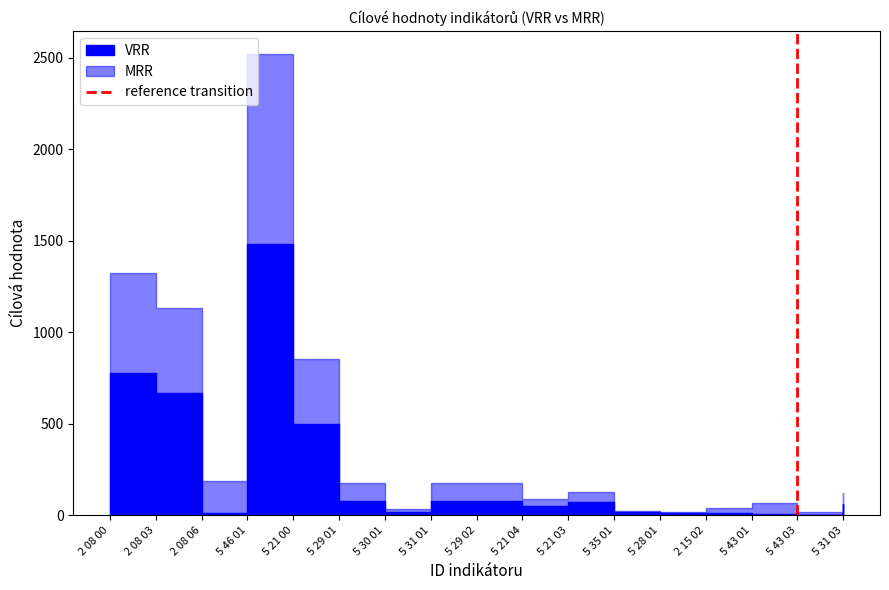

Is this an area chart (filled region under the line)?

No